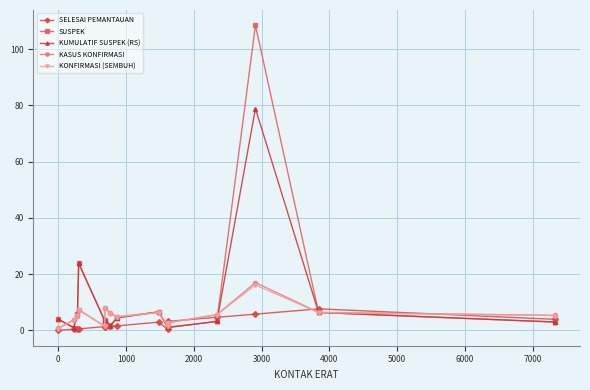

What are all the series names shown in the legend?

SELESAI PEMANTAUAN, SUSPEK, KUMULATIF SUSPEK (RS), KASUS KONFIRMASI, KONFIRMASI (SEMBUH)